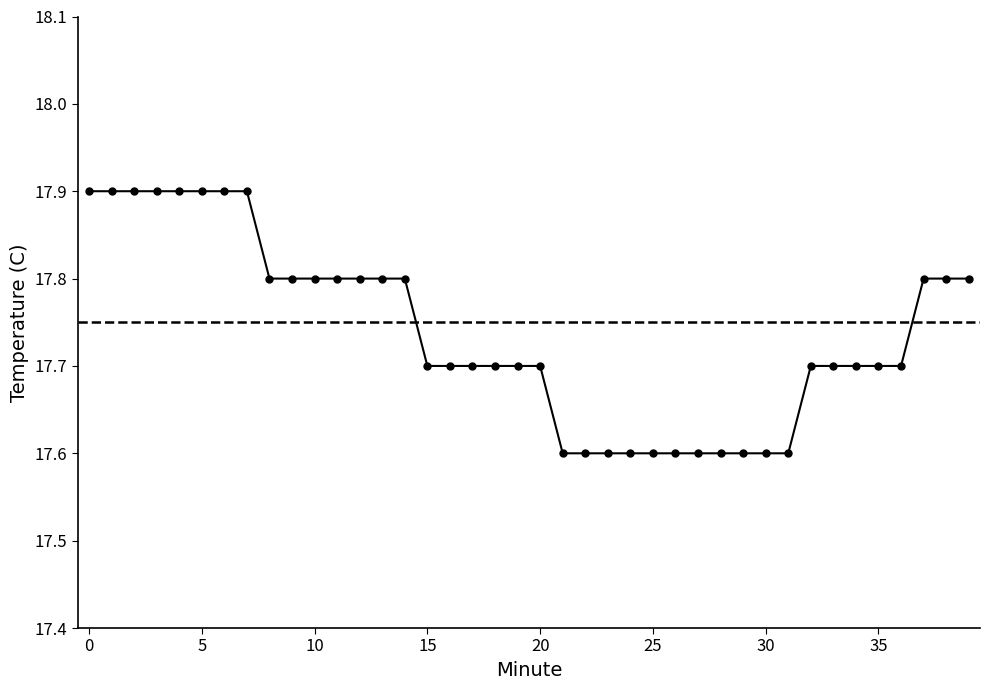

What is the difference between the maximum and minimum values?

0.3